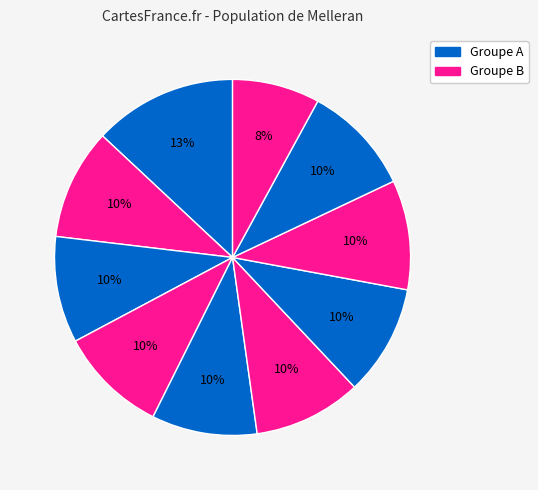

Which category has the biggest portion of the pie?

pct05